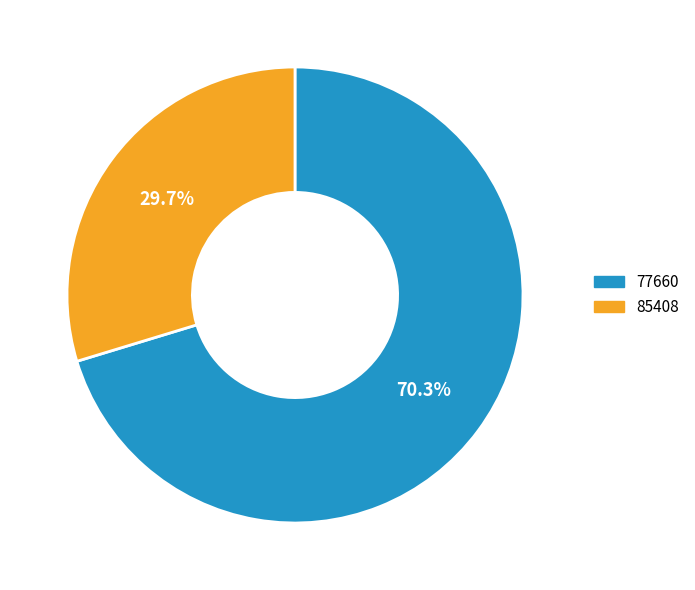

What is the smallest slice in the pie chart?

85408